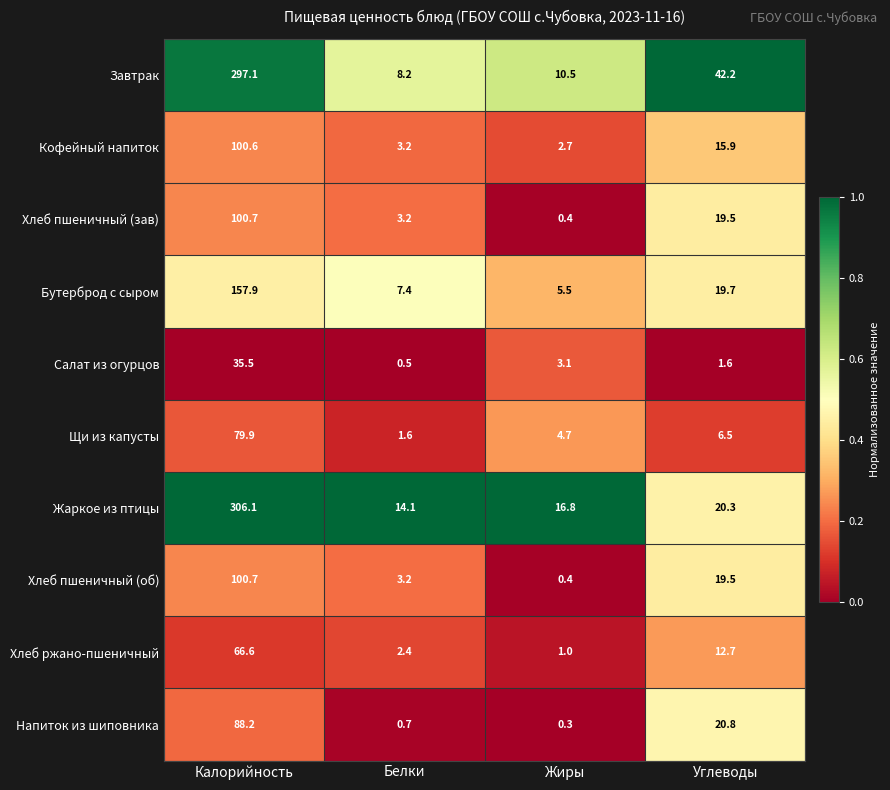

What is the maximum value shown in the chart?

306.1